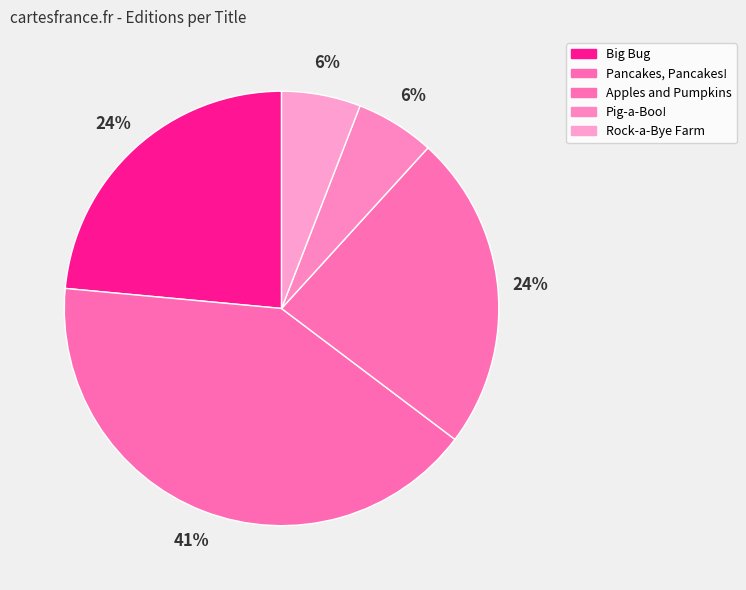

Rank the categories by value from lowest to highest.

Pig-a-Boo!, Rock-a-Bye Farm, Big Bug, Apples and Pumpkins, Pancakes, Pancakes!